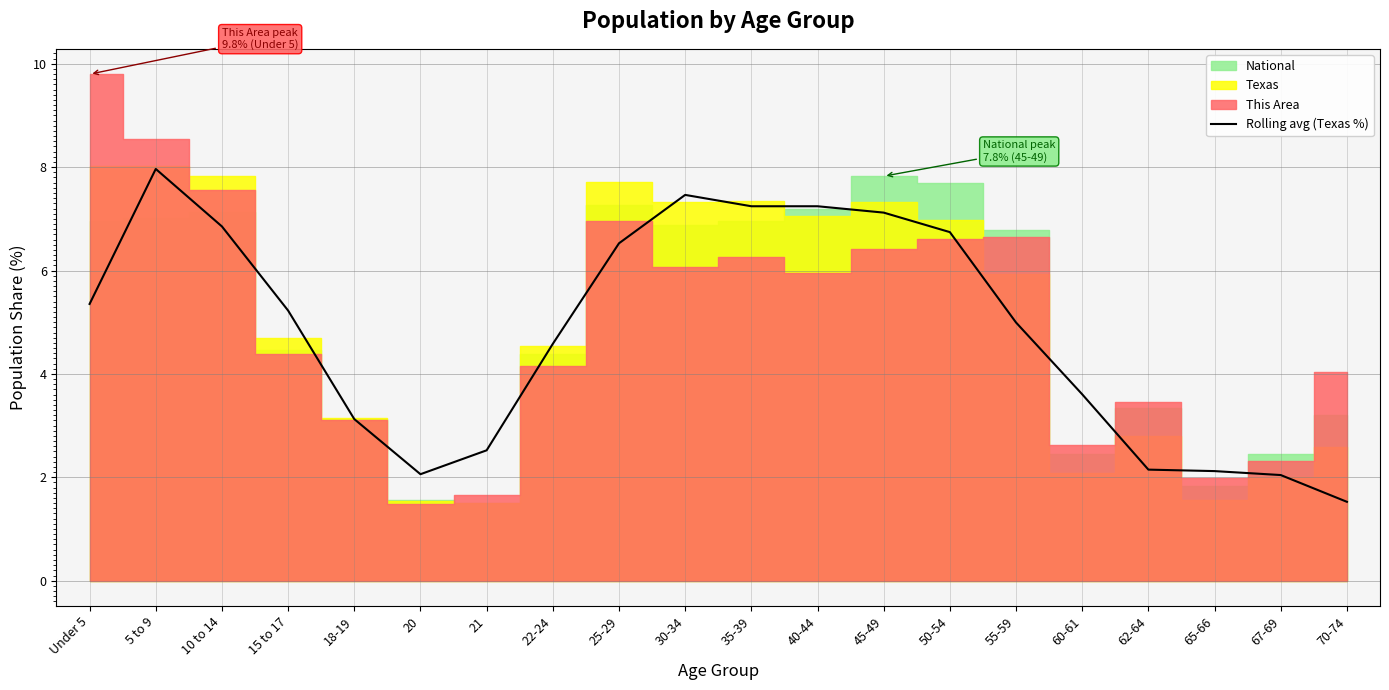

What is the sum of the values at 62-64 and 20?

4.2